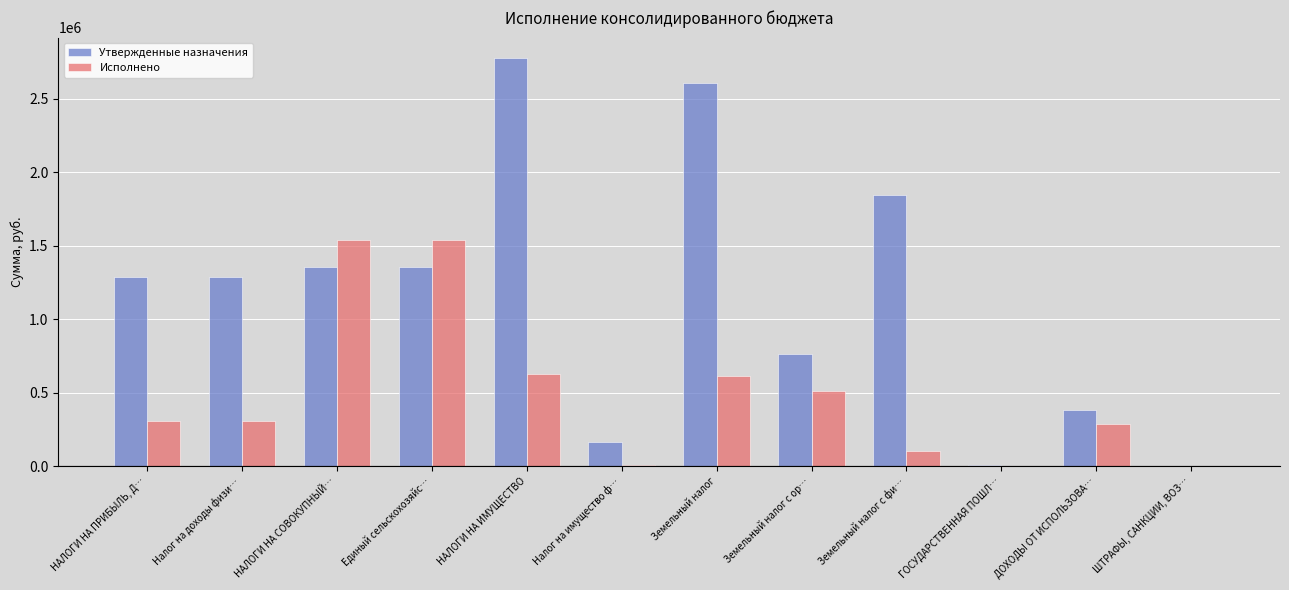

How many values in the Исполнено series exceed 311616?

7